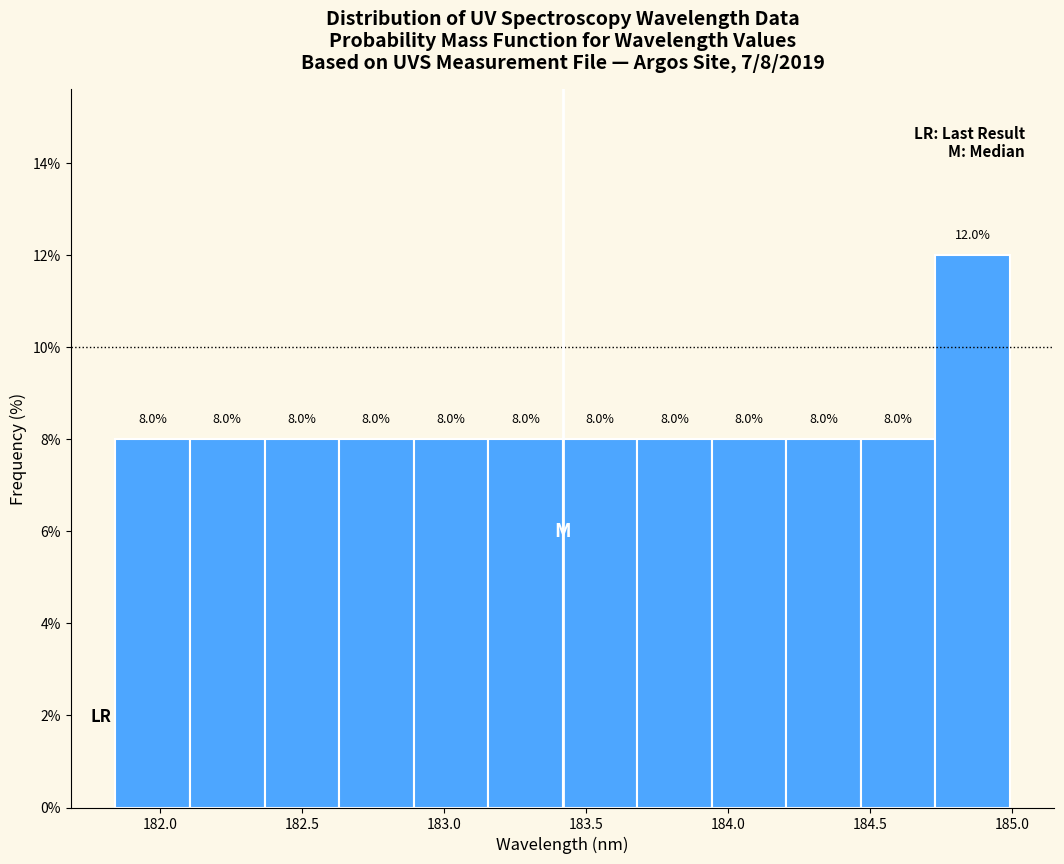

Which range on the x-axis has the tallest bar?

184.75 to 185.00